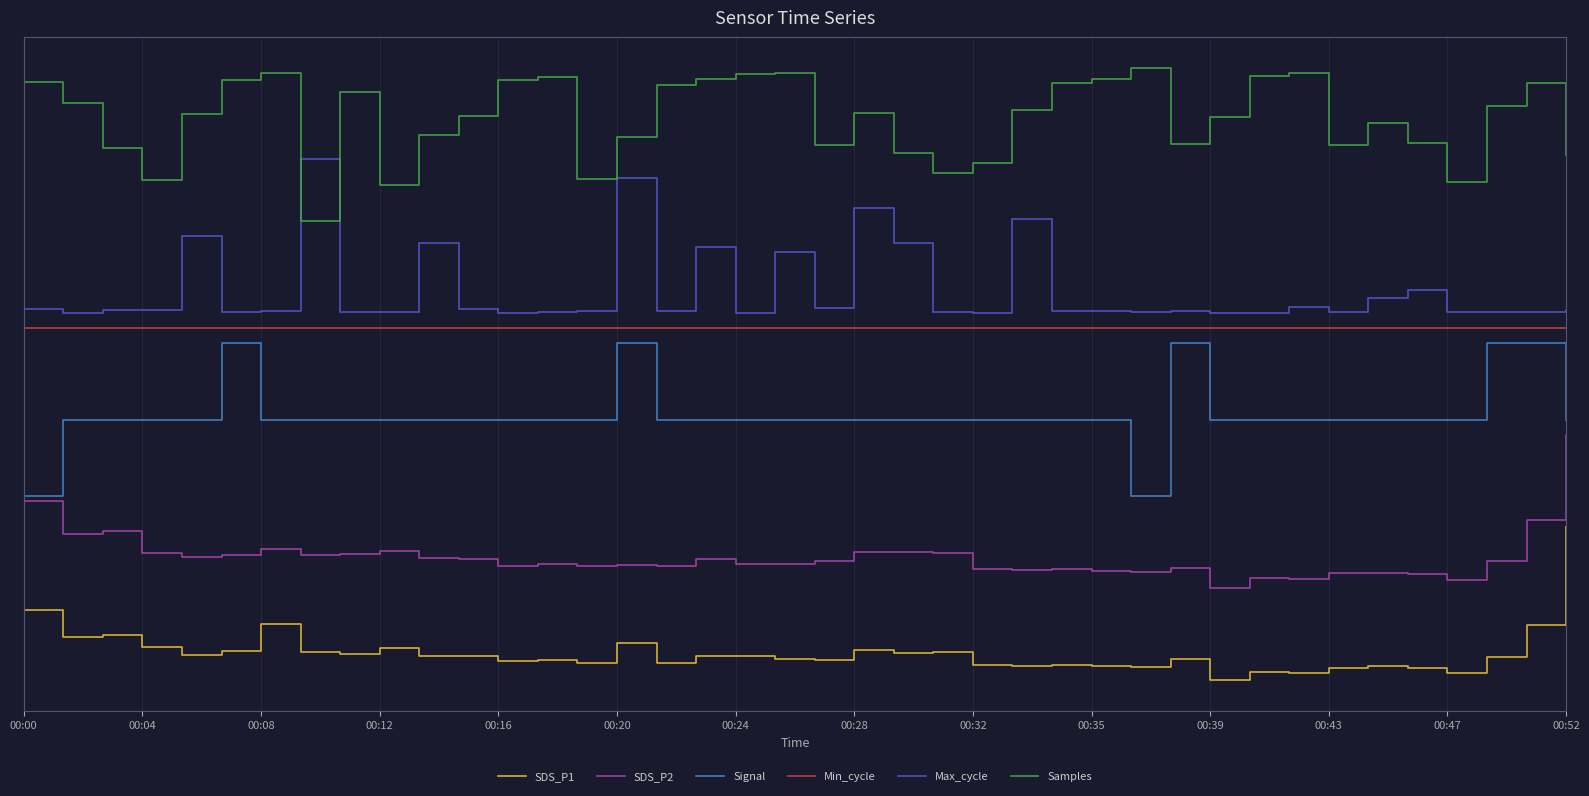

What is the value of the Samples point at the 22nd from the left?

74.0